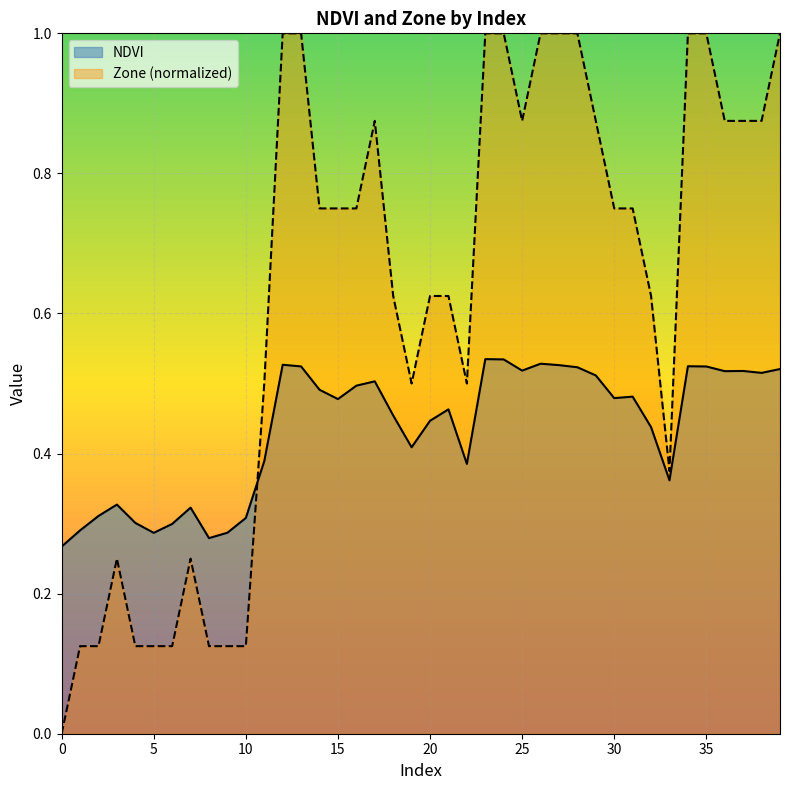

Rank the series by their average value, from lowest to highest.

NDVI, Zone (normalized)